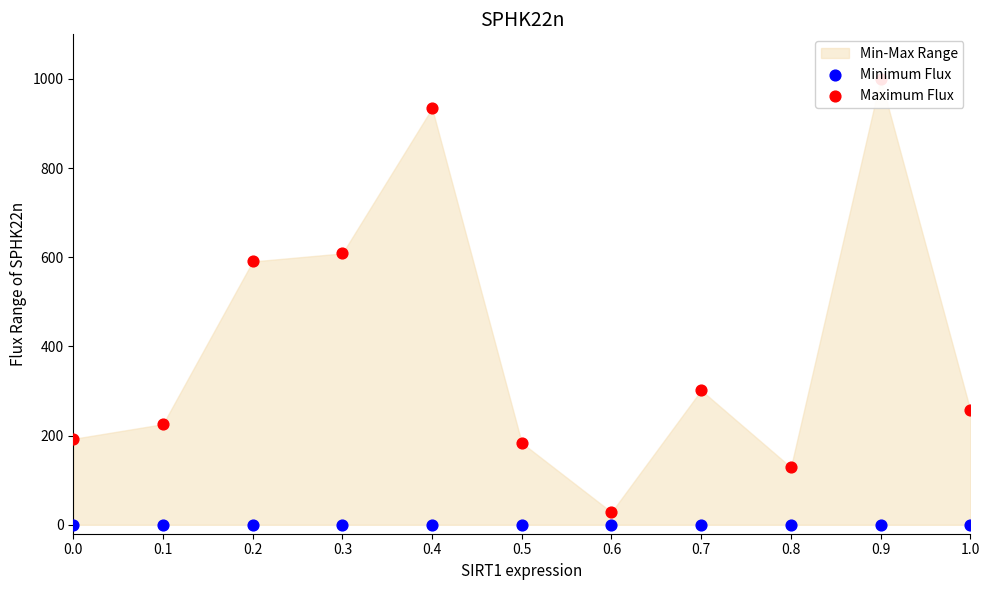

Which series has the largest total across all categories?

Maximum Flux